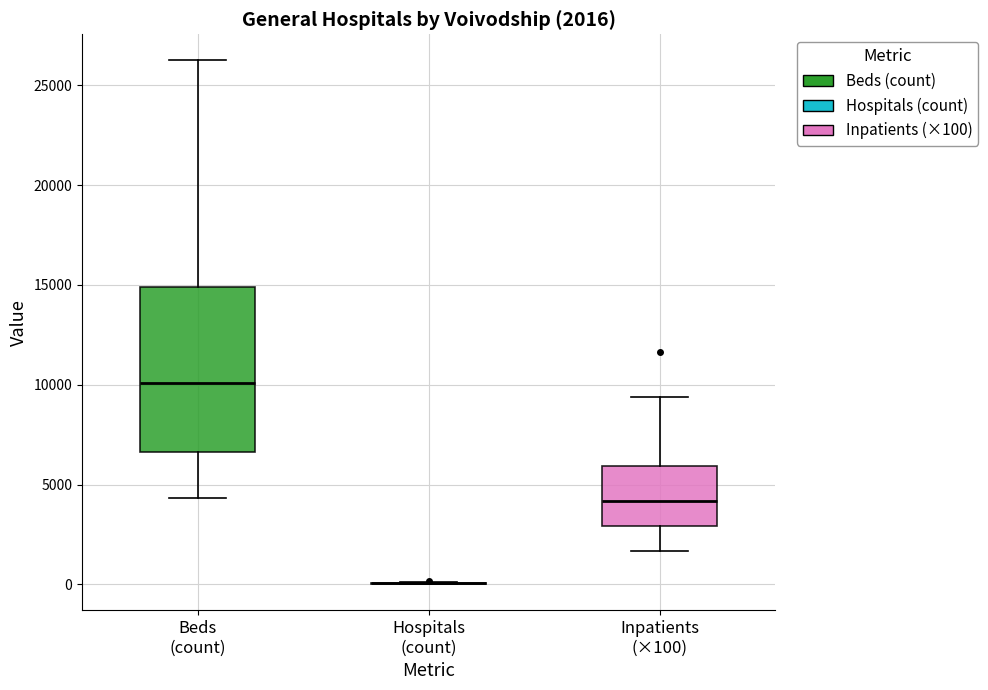

Comparing the boxes themselves (not the whiskers), which one is the tallest?

Beds (count)